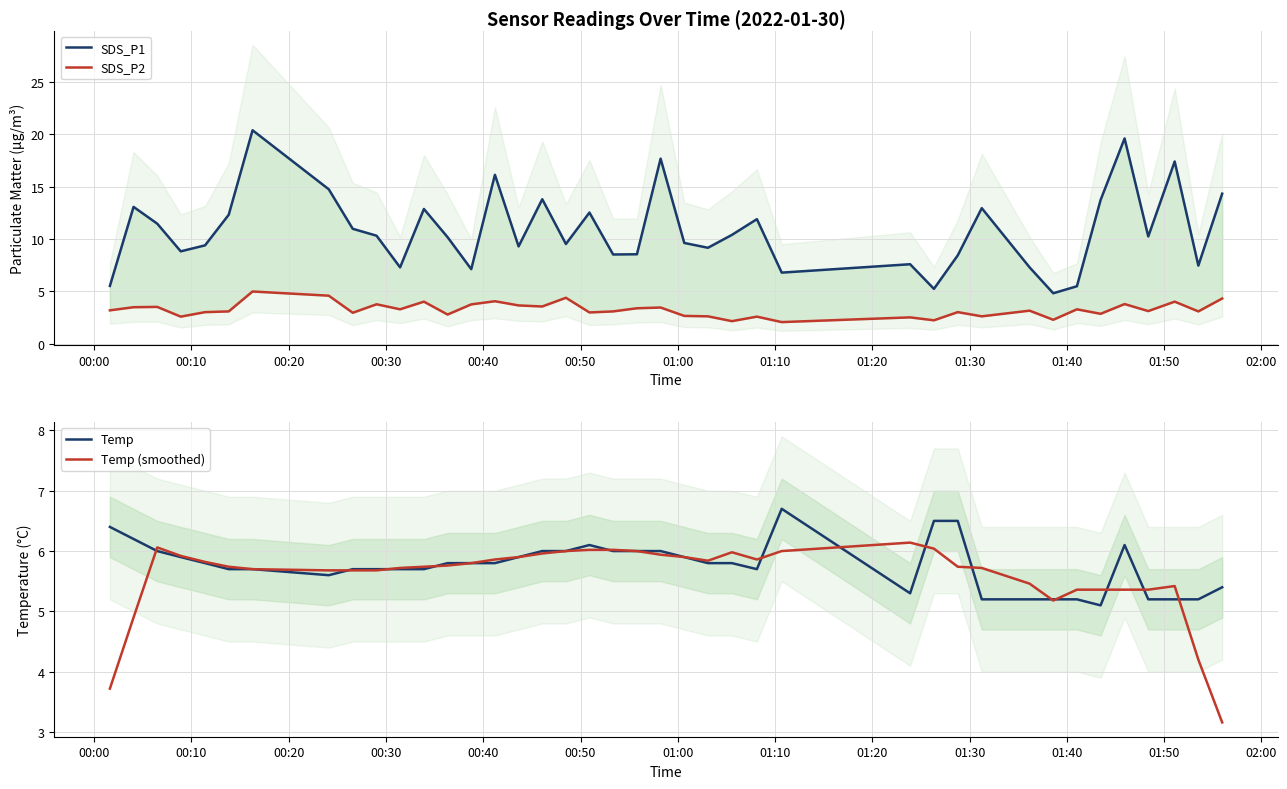

Which series has the widest spread of values?

SDS_P1